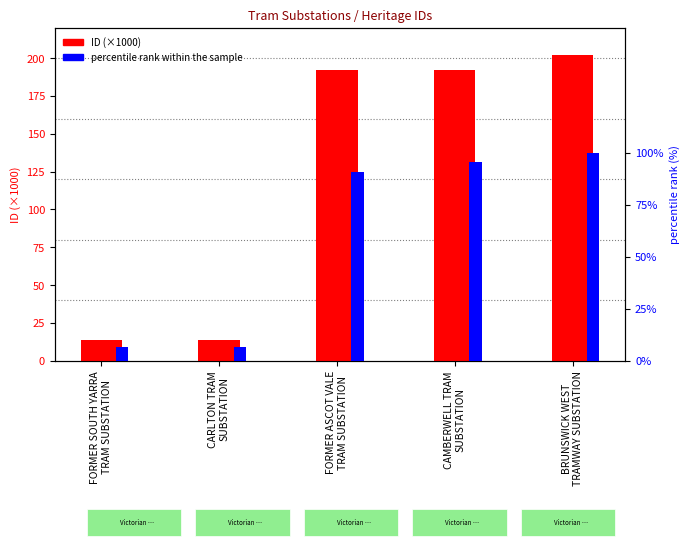

How many values in the ID (×1000) series are below 192?

2